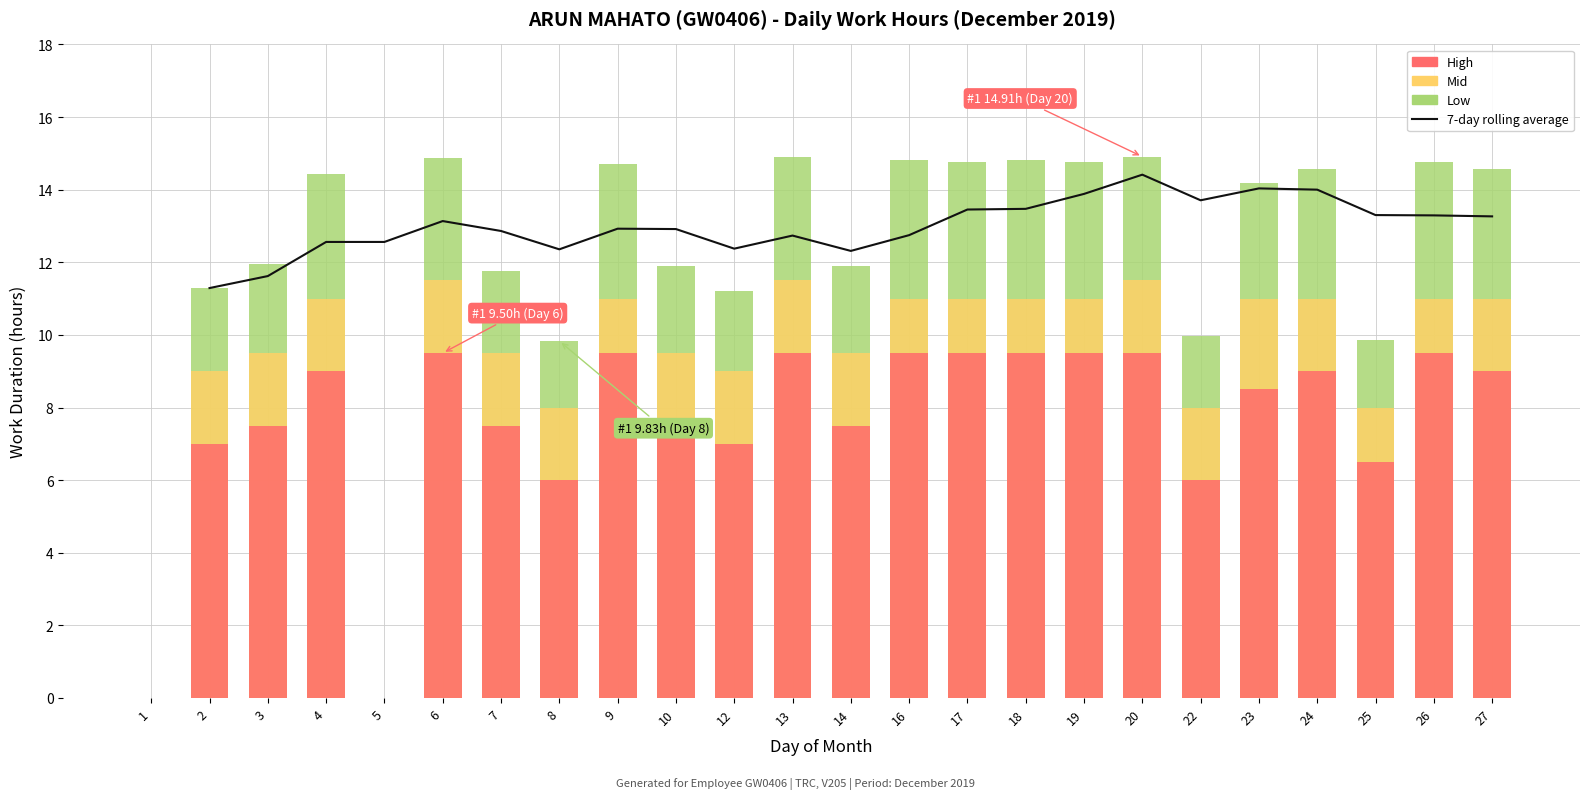

What is the sum of the High (hours) values at 17 and 25?

16.0